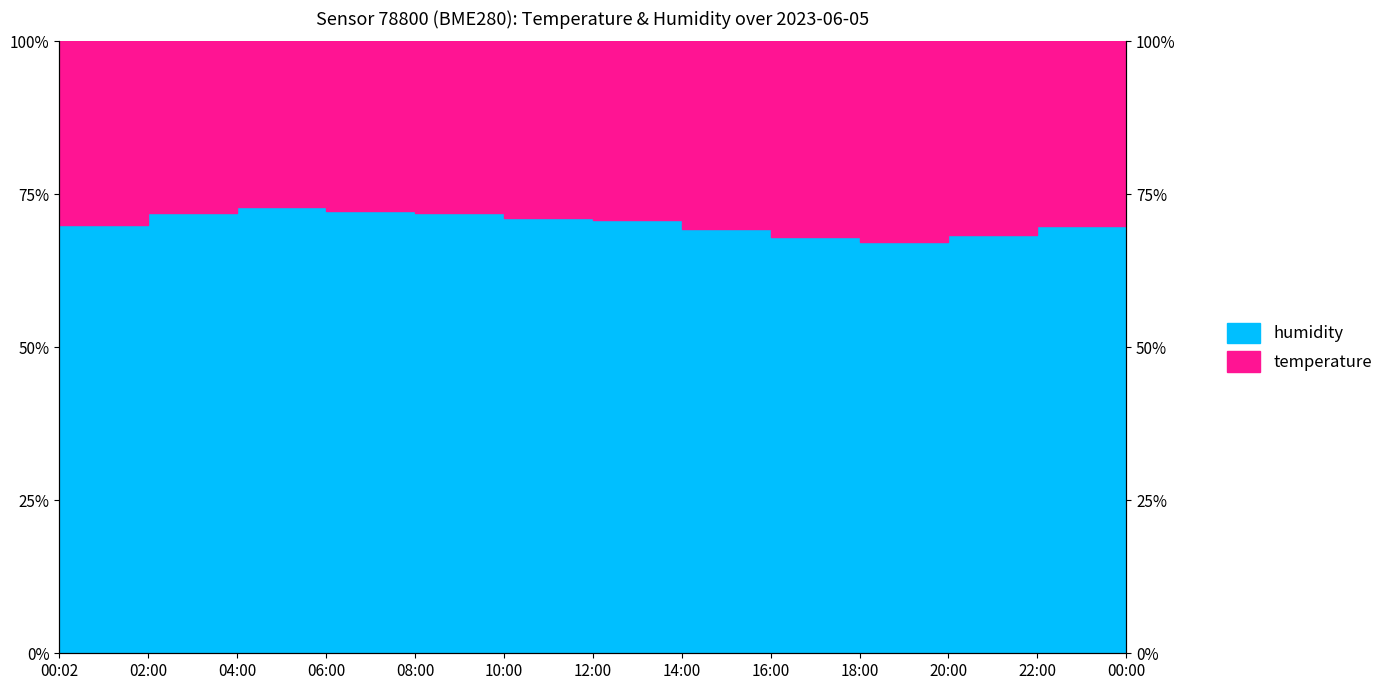

Where is the first local minimum?

18:00